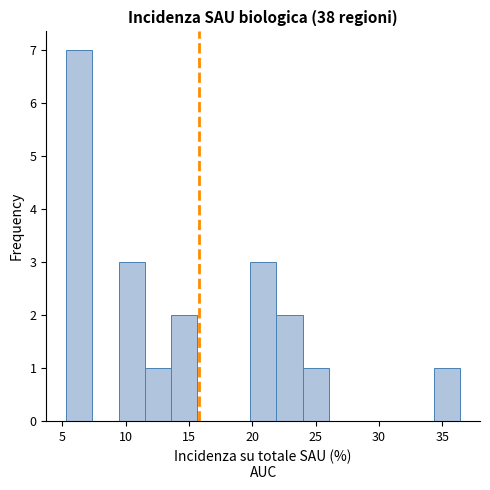

What is the height of the bar covering 5.5 to 7.5 on the x-axis? Neither the bar edges nor the heights are printed on the chart, so give them approximately, as read against the axes.

7